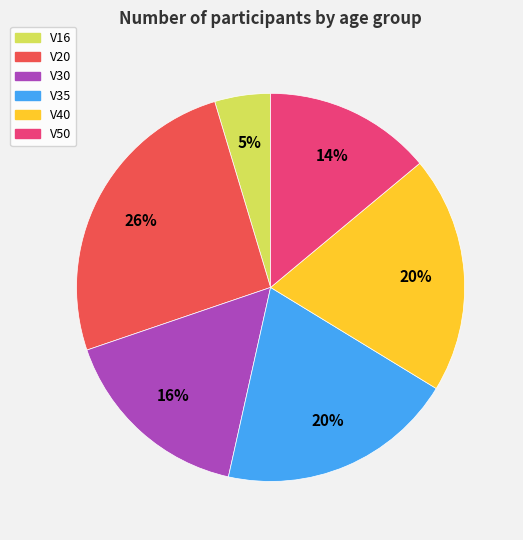

Is it true that V30 is 30% of the pie?

False